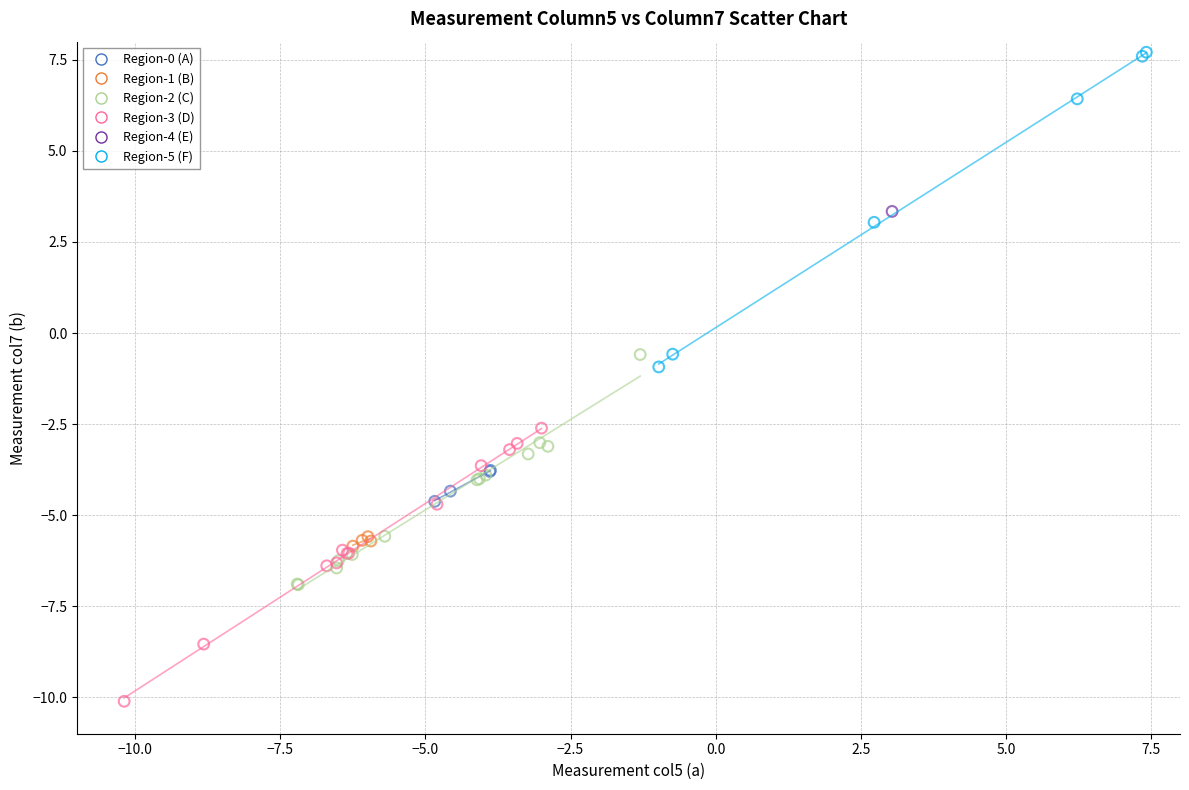

What are all the series names shown in the legend?

Region-0 (A), Region-1 (B), Region-2 (C), Region-3 (D), Region-4 (E), Region-5 (F)